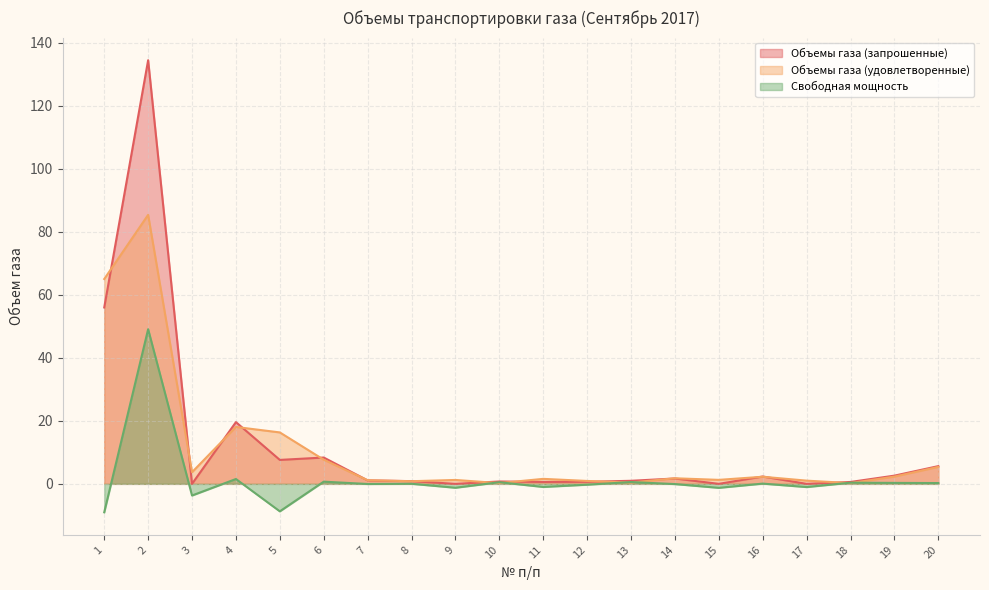

Where is Объемы газа (удовлетворенные) nearest to the value 42?

1